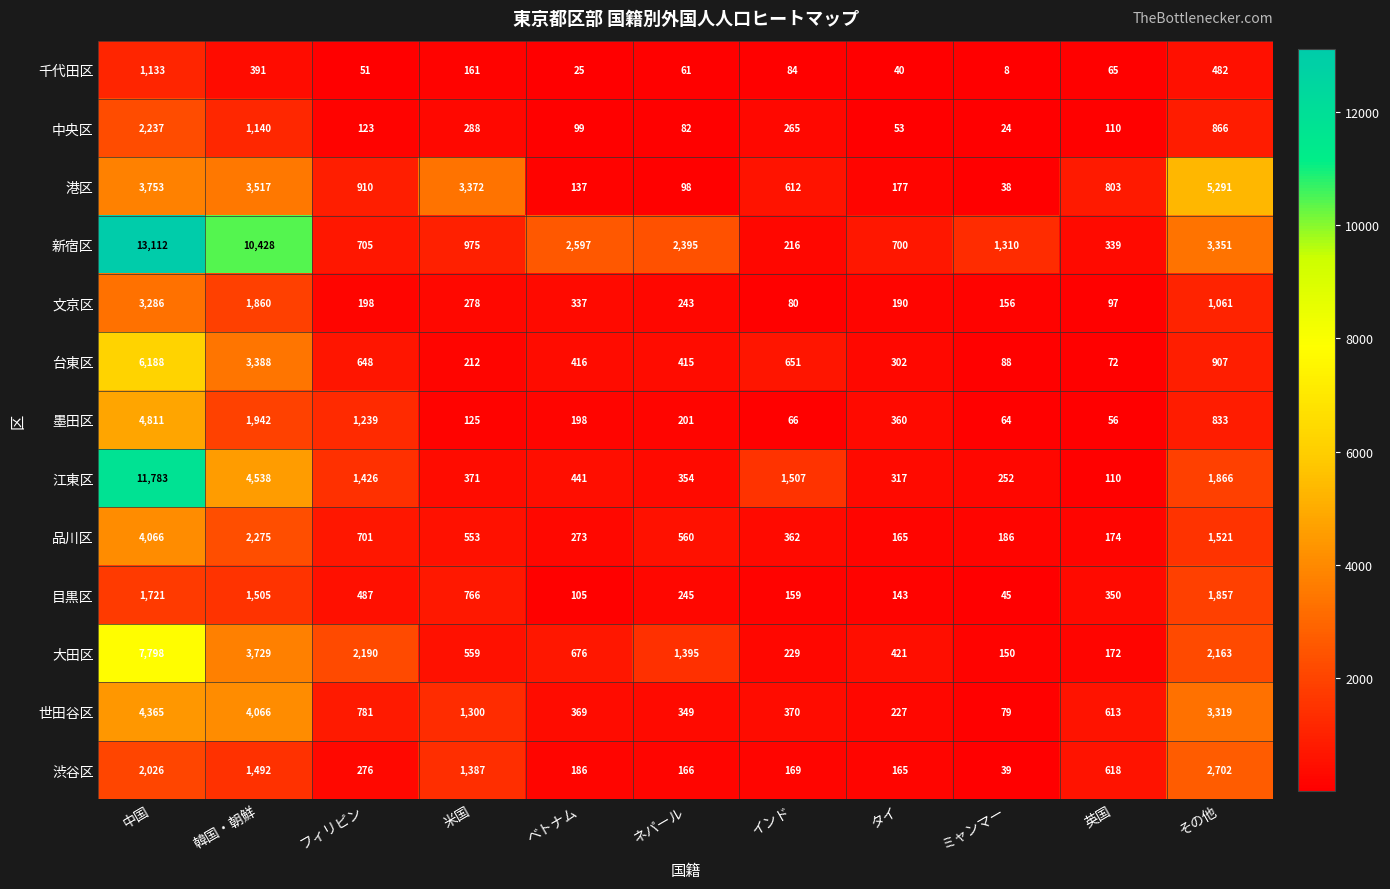

Which series has the largest total across all categories?

新宿区